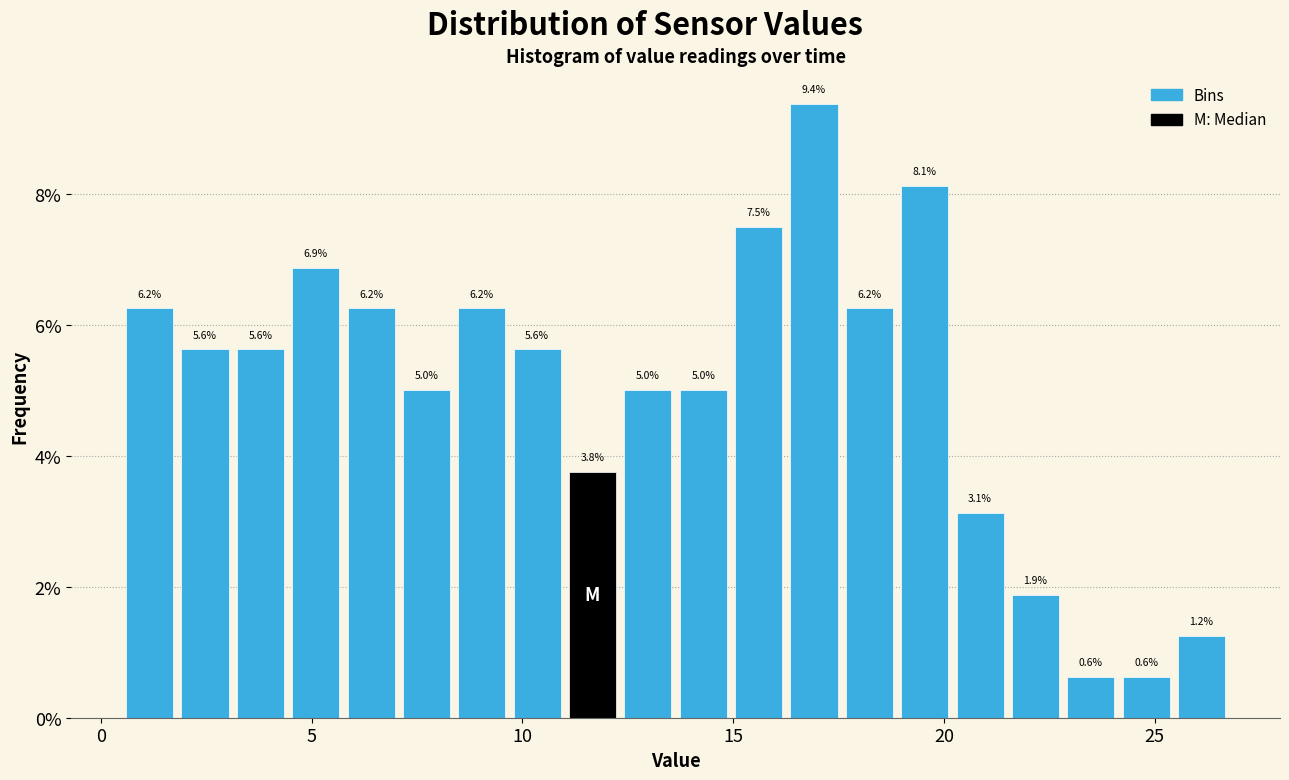

Around what value on the x-axis is the tallest bar? Give the approximate position of its centre, as read against the axis.

17.0